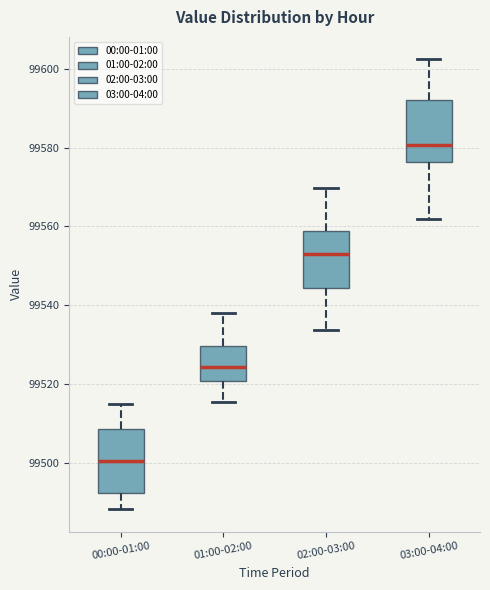

Reading left to right, read every box against the y-axis: the position of its median line, the range the box covers, and the ends of its whiskers. The values are not printed on the chart, so give them approximately, as read against the axis.

00:00-01:00: median 99500, box 99492 to 99508, whiskers 99488 to 99514
01:00-02:00: median 99524, box 99520 to 99530, whiskers 99516 to 99538
02:00-03:00: median 99552, box 99544 to 99558, whiskers 99534 to 99570
03:00-04:00: median 99580, box 99576 to 99592, whiskers 99562 to 99602